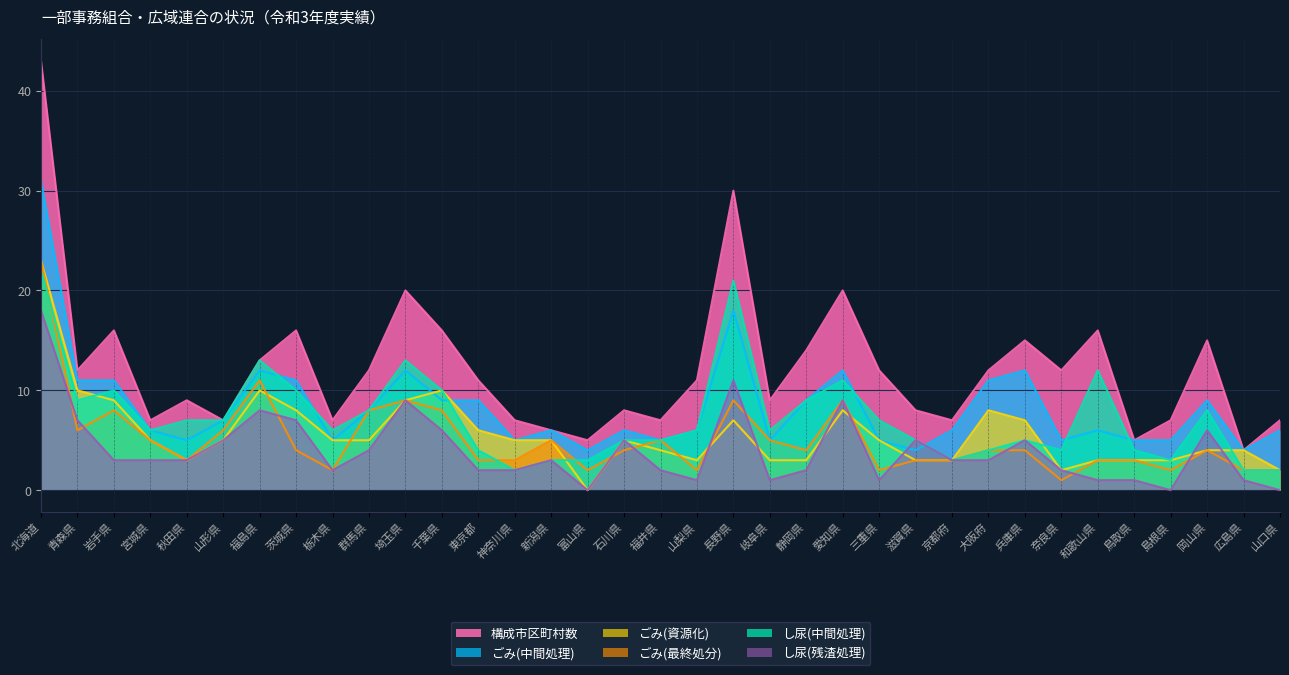

Reading right to left, what are all the values shown in this chart?

ごみ(中間処理): 6	4	9	5	5	6	5	12	11	6	4	5	12	9	5	18	6	5	6	4	6	5	9	9	12	8	5	11	12	7	5	6	11	11	31
し尿(中間処理): 2	2	8	3	4	12	4	5	4	3	5	7	11	9	6	21	6	5	5	3	3	2	4	10	13	8	6	10	13	7	7	6	10	9	22
構成市区町村数: 7	4	15	7	5	16	12	15	12	7	8	12	20	14	9	30	11	7	8	5	6	7	11	16	20	12	7	16	13	7	9	7	16	12	43
ごみ(資源化): 2	4	4	3	3	3	2	7	8	3	3	5	8	3	3	7	3	4	5	0	5	5	6	10	9	5	5	8	10	5	3	5	9	10	23
し尿(残渣処理): 0	1	6	0	1	1	2	5	3	3	5	1	9	2	1	11	1	2	5	0	3	2	2	6	9	4	2	7	8	5	3	3	3	7	18
ごみ(最終処分): 2	2	4	2	3	3	1	4	4	3	3	2	9	4	5	9	2	5	4	2	5	3	3	8	9	8	2	4	11	6	3	5	8	6	23